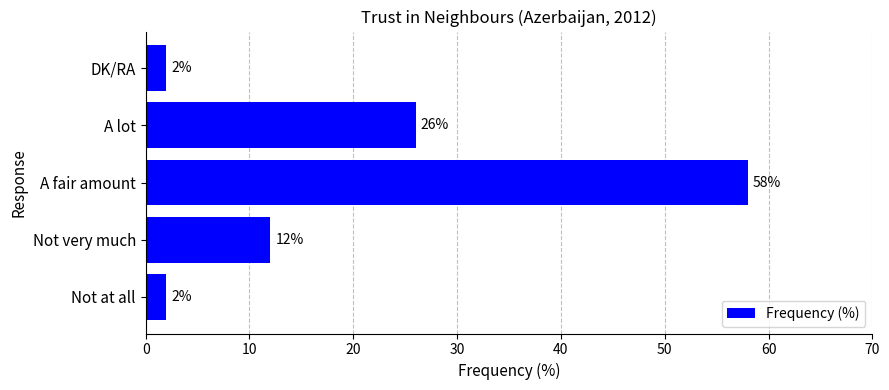

What is the minimum value shown in the chart?

2